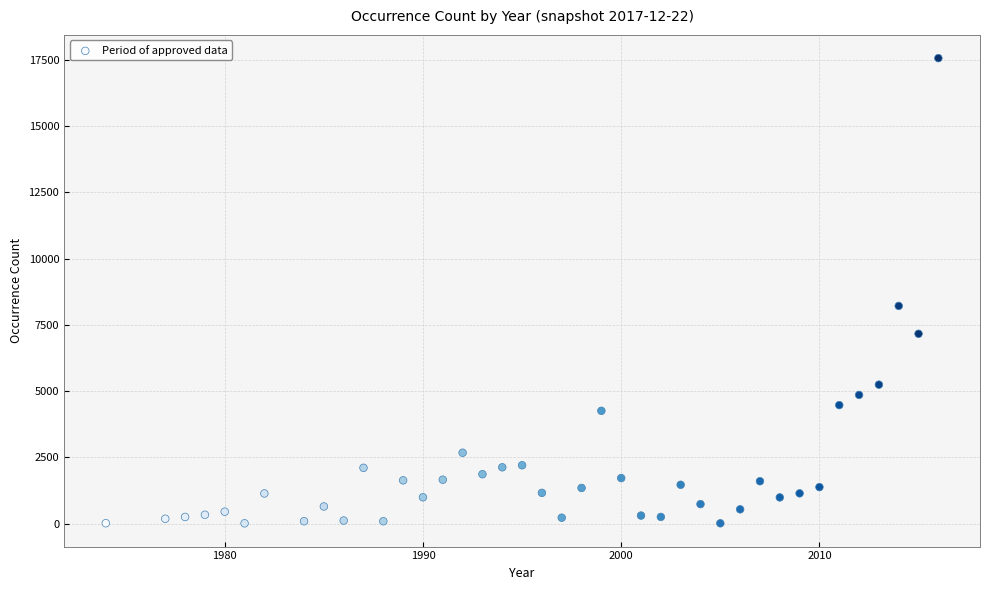

What Y value in the scatter plot is closest to 8787?

8214